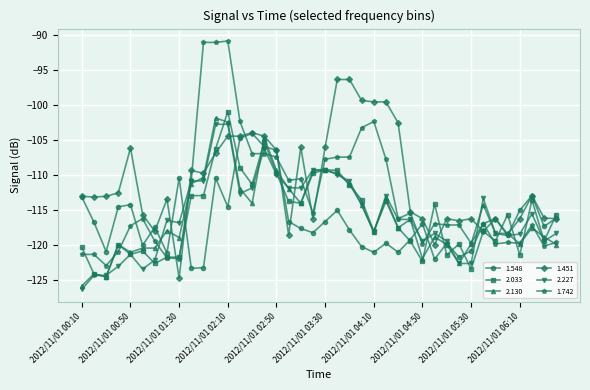

What is the value of the 1.742 point at the 34th from the left?

-117.0